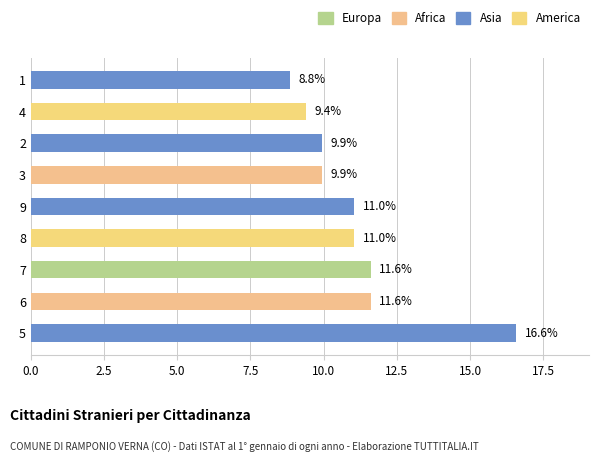

Which category has the highest value across all series?

5